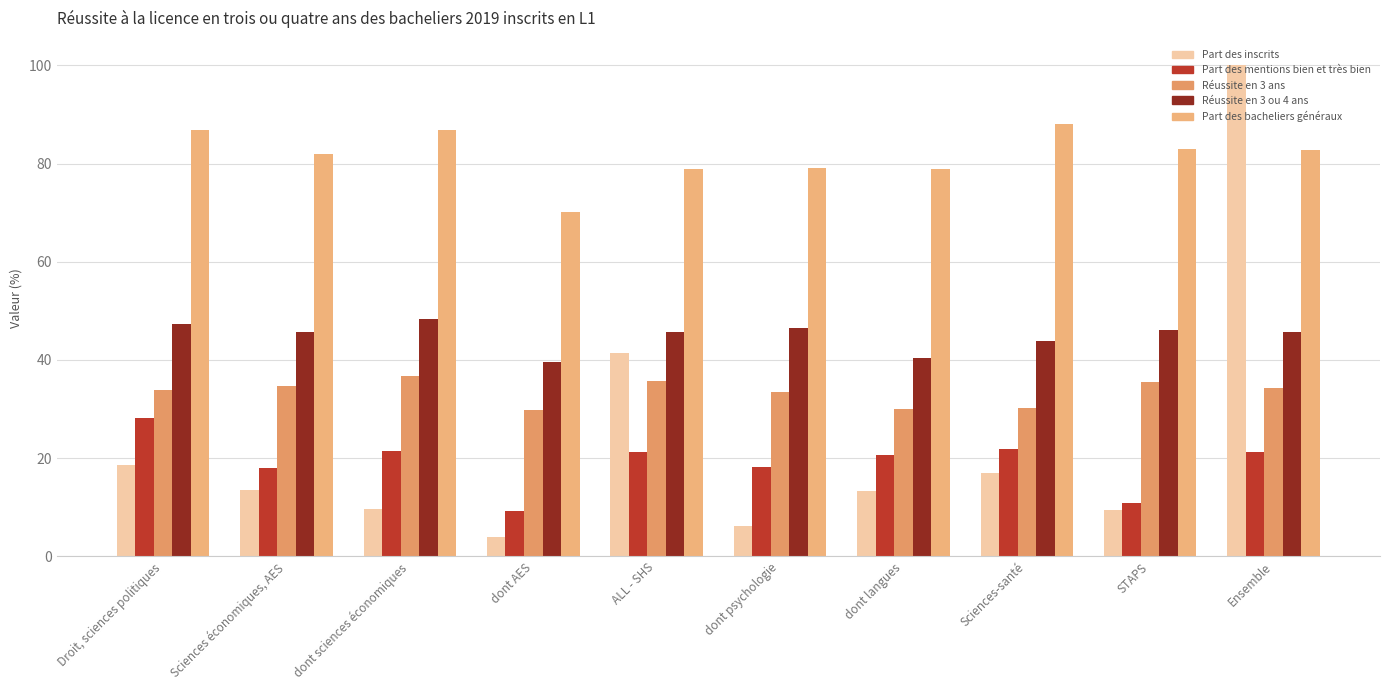

What is the difference between the maximum and minimum values in the Part des inscrits series?

96.1